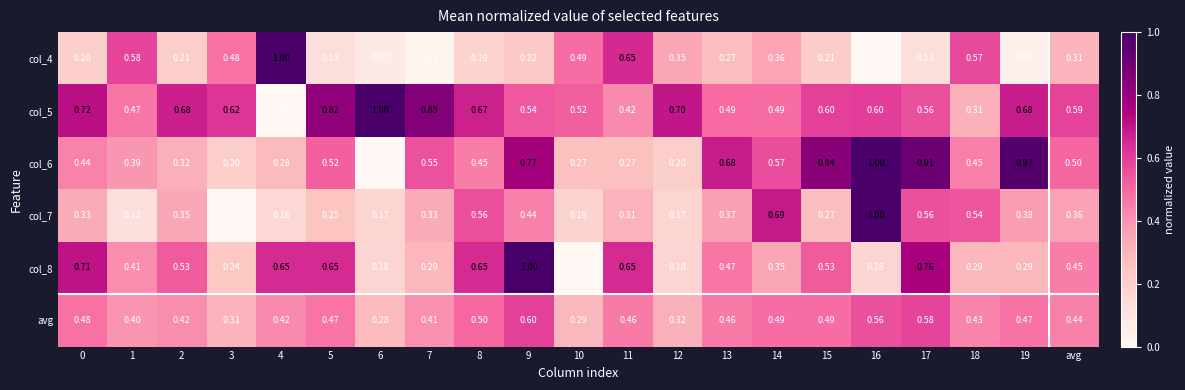

What is the spread (max minus min) of values at 10?

0.5